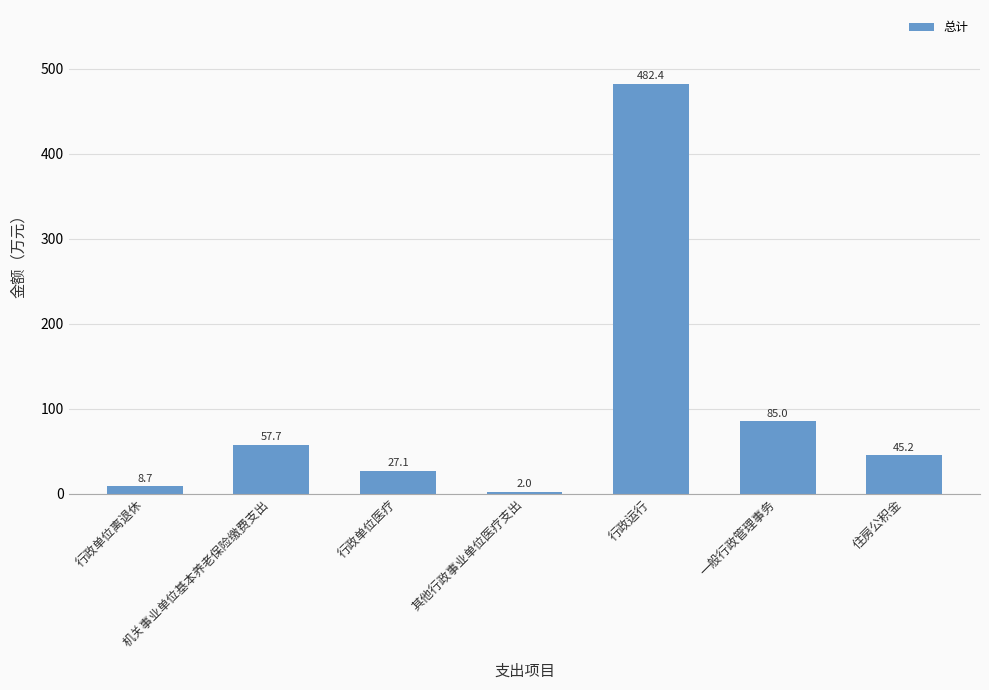

Which label corresponds to the largest value in the chart?

行政运行